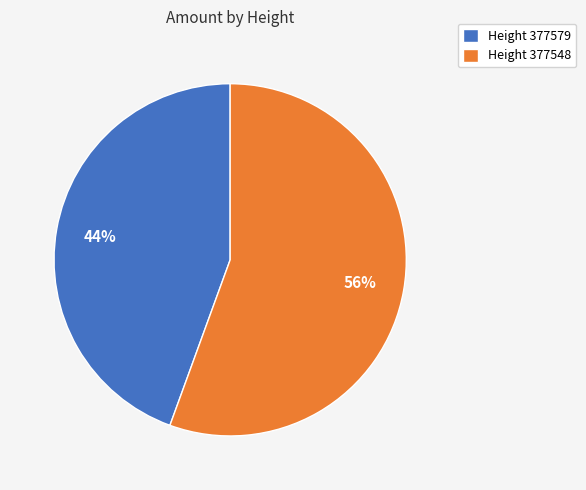

Which category has the smallest portion of the pie?

Height 377579